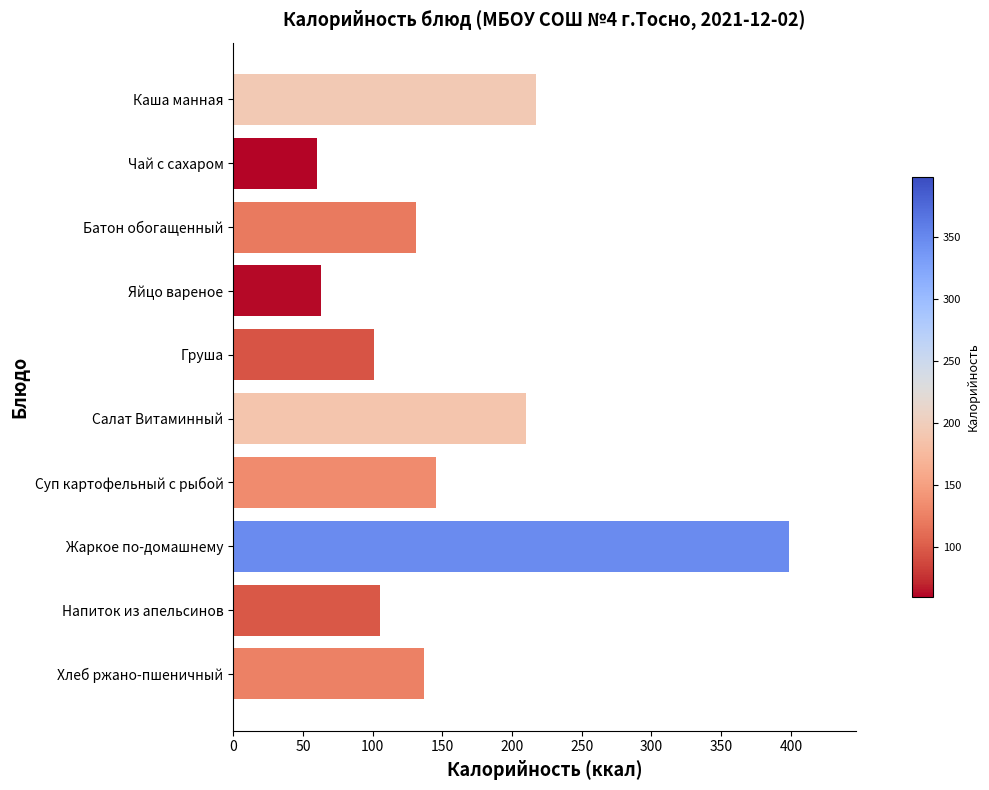

The chart shows a value of 60.0 at Чай с сахаром. True or false?

True